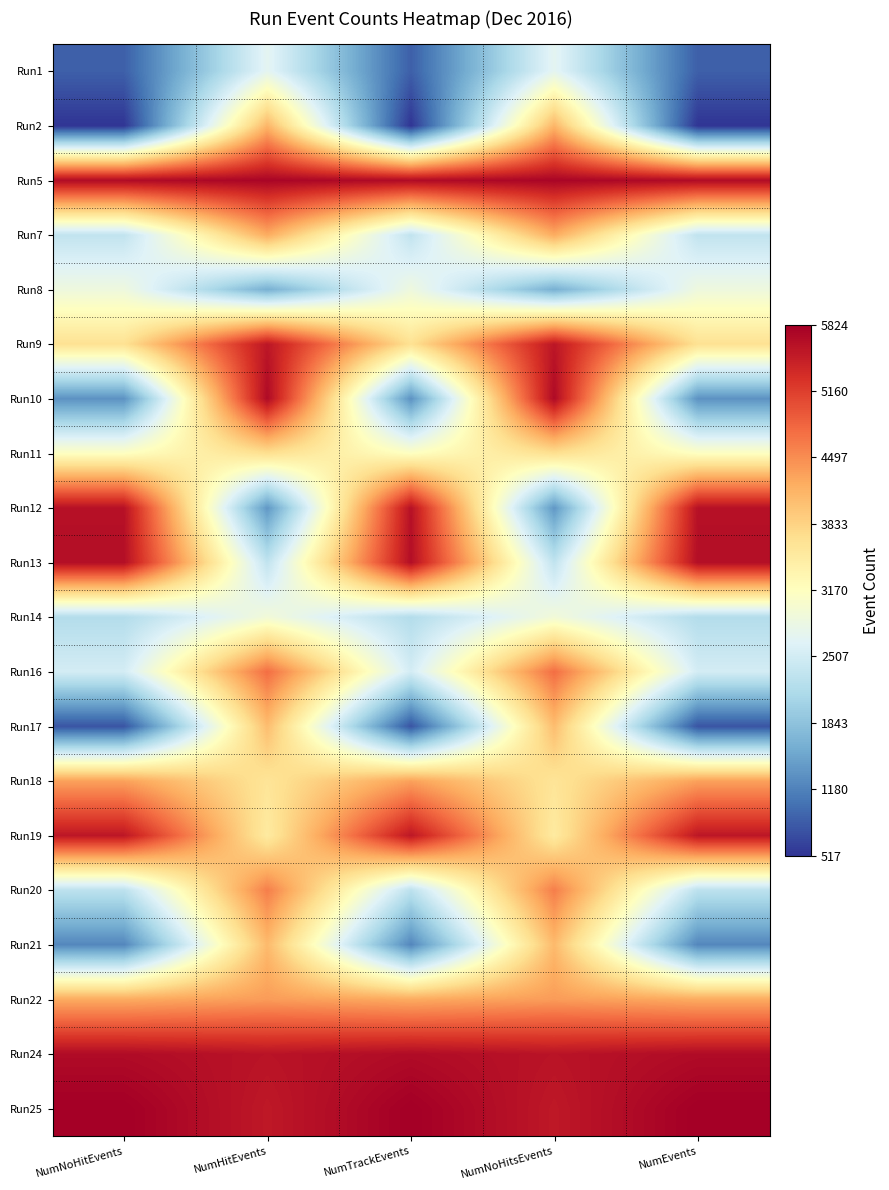

Reading right to left, transcribe all the data shown in this chart.

Run1: NumEvents=878	NumNoHitsEvents=2715	NumTrackEvents=878	NumHitEvents=2715	NumNoHitEvents=878
Run2: NumEvents=517	NumNoHitsEvents=4136	NumTrackEvents=517	NumHitEvents=4136	NumNoHitEvents=517
Run5: NumEvents=5691	NumNoHitsEvents=5761	NumTrackEvents=5691	NumHitEvents=5761	NumNoHitEvents=5691
Run7: NumEvents=2337	NumNoHitsEvents=4234	NumTrackEvents=2337	NumHitEvents=4234	NumNoHitEvents=2337
Run8: NumEvents=2884	NumNoHitsEvents=1626	NumTrackEvents=2884	NumHitEvents=1626	NumNoHitEvents=2884
Run9: NumEvents=3661	NumNoHitsEvents=5568	NumTrackEvents=3661	NumHitEvents=5568	NumNoHitEvents=3661
Run10: NumEvents=1325	NumNoHitsEvents=5703	NumTrackEvents=1325	NumHitEvents=5703	NumNoHitEvents=1325
Run11: NumEvents=3152	NumNoHitsEvents=3689	NumTrackEvents=3152	NumHitEvents=3689	NumNoHitEvents=3152
Run12: NumEvents=5629	NumNoHitsEvents=1378	NumTrackEvents=5629	NumHitEvents=1378	NumNoHitEvents=5629
Run13: NumEvents=5656	NumNoHitsEvents=2340	NumTrackEvents=5656	NumHitEvents=2340	NumNoHitEvents=5656
Run14: NumEvents=2202	NumNoHitsEvents=2940	NumTrackEvents=2202	NumHitEvents=2940	NumNoHitEvents=2202
Run16: NumEvents=2523	NumNoHitsEvents=4749	NumTrackEvents=2523	NumHitEvents=4749	NumNoHitEvents=2523
Run17: NumEvents=784	NumNoHitsEvents=4063	NumTrackEvents=784	NumHitEvents=4063	NumNoHitEvents=784
Run18: NumEvents=4325	NumNoHitsEvents=3610	NumTrackEvents=4325	NumHitEvents=3610	NumNoHitEvents=4325
Run19: NumEvents=5562	NumNoHitsEvents=3511	NumTrackEvents=5562	NumHitEvents=3511	NumNoHitEvents=5562
Run20: NumEvents=2294	NumNoHitsEvents=4616	NumTrackEvents=2294	NumHitEvents=4616	NumNoHitEvents=2294
Run21: NumEvents=1222	NumNoHitsEvents=4094	NumTrackEvents=1222	NumHitEvents=4094	NumNoHitEvents=1222
Run22: NumEvents=4242	NumNoHitsEvents=4370	NumTrackEvents=4242	NumHitEvents=4370	NumNoHitEvents=4242
Run24: NumEvents=5688	NumNoHitsEvents=5594	NumTrackEvents=5688	NumHitEvents=5594	NumNoHitEvents=5688
Run25: NumEvents=5824	NumNoHitsEvents=5545	NumTrackEvents=5824	NumHitEvents=5545	NumNoHitEvents=5824